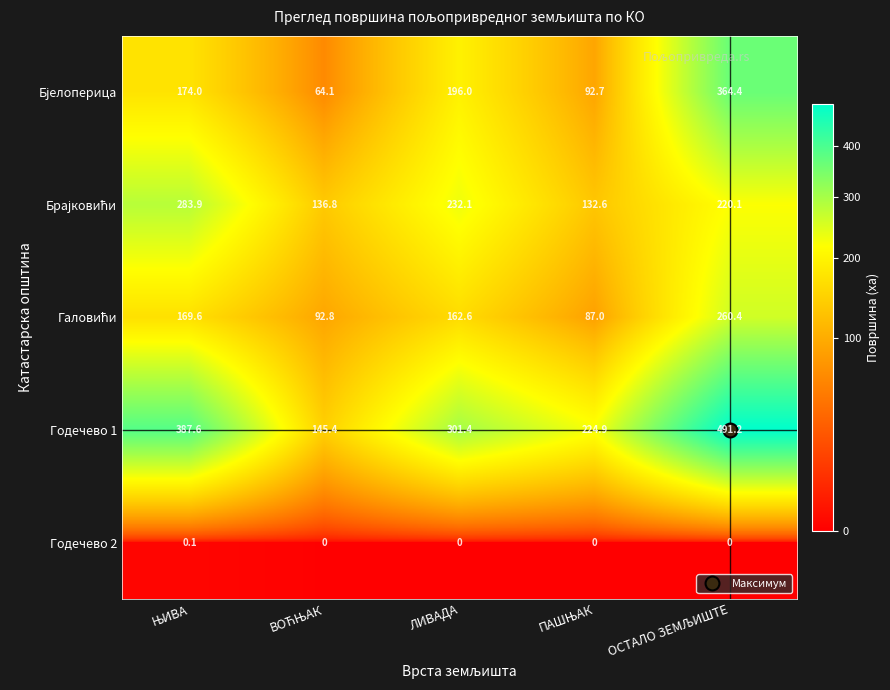

What value does the Годечево 1 series have at ЛИВАДА?

301.4